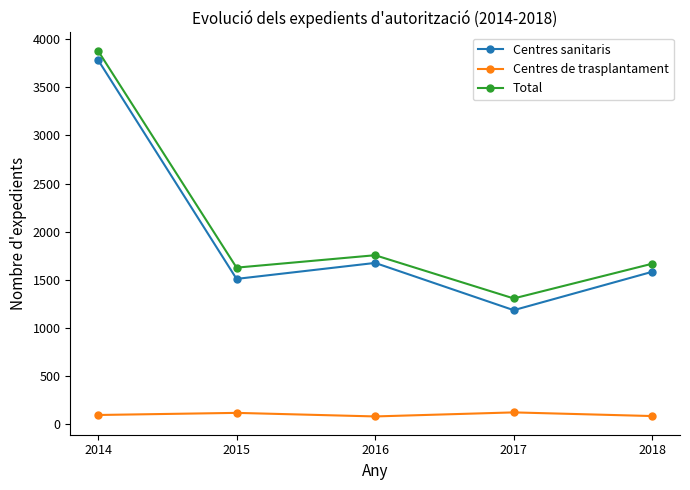

What is the approximate value of Centres sanitaris at 2017, to the nearest 50?

1200